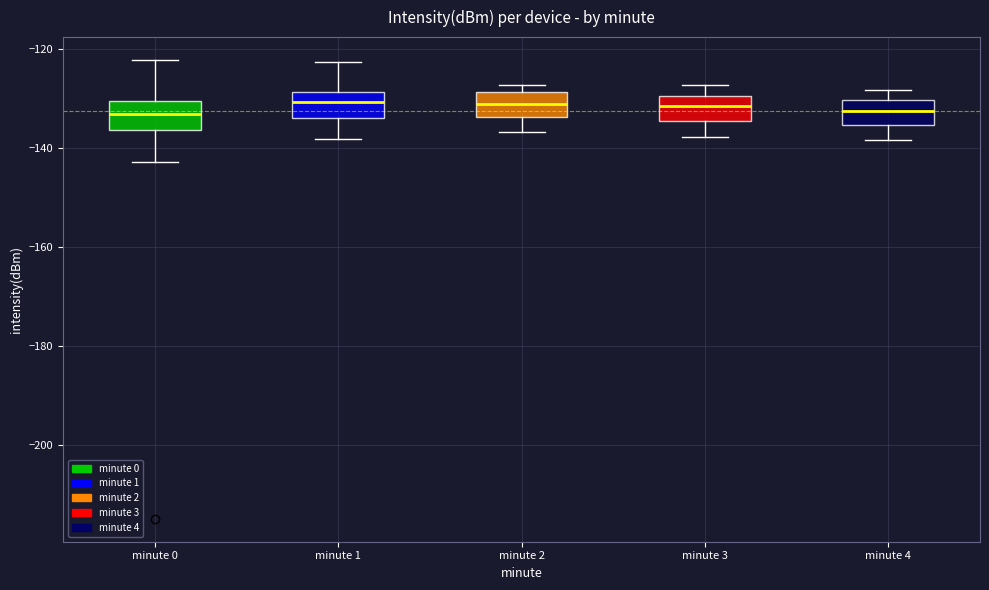

Where is the upper edge of the box for minute 4 on the y-axis? The values are not printed on the chart, so give them approximately, as read against the axis.

-130